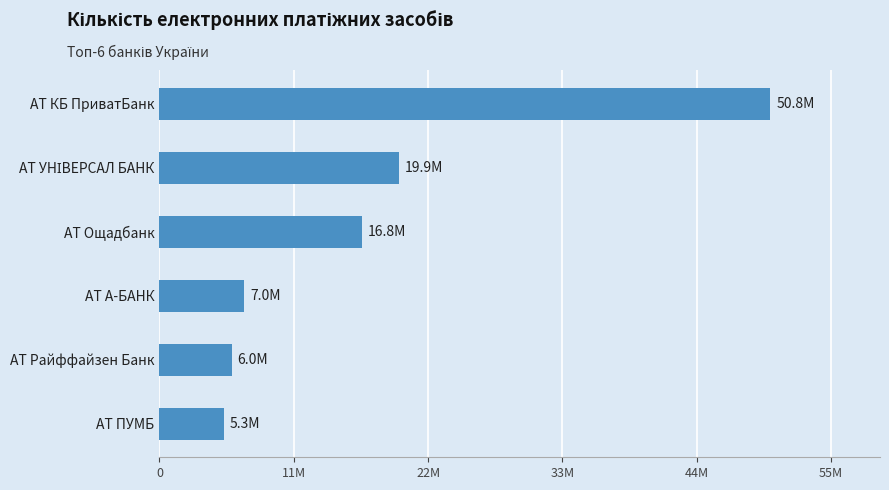

Does the chart contain stacked bars?

No